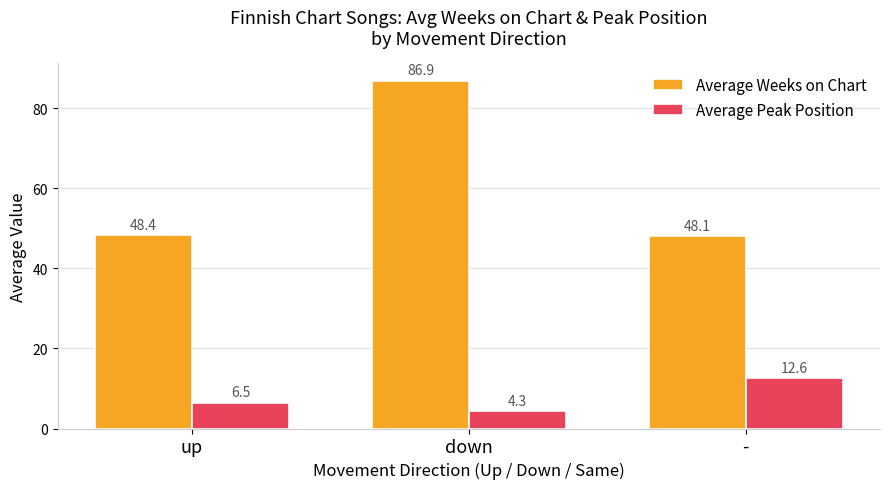

At how many categories does at least one series exceed 16?

3